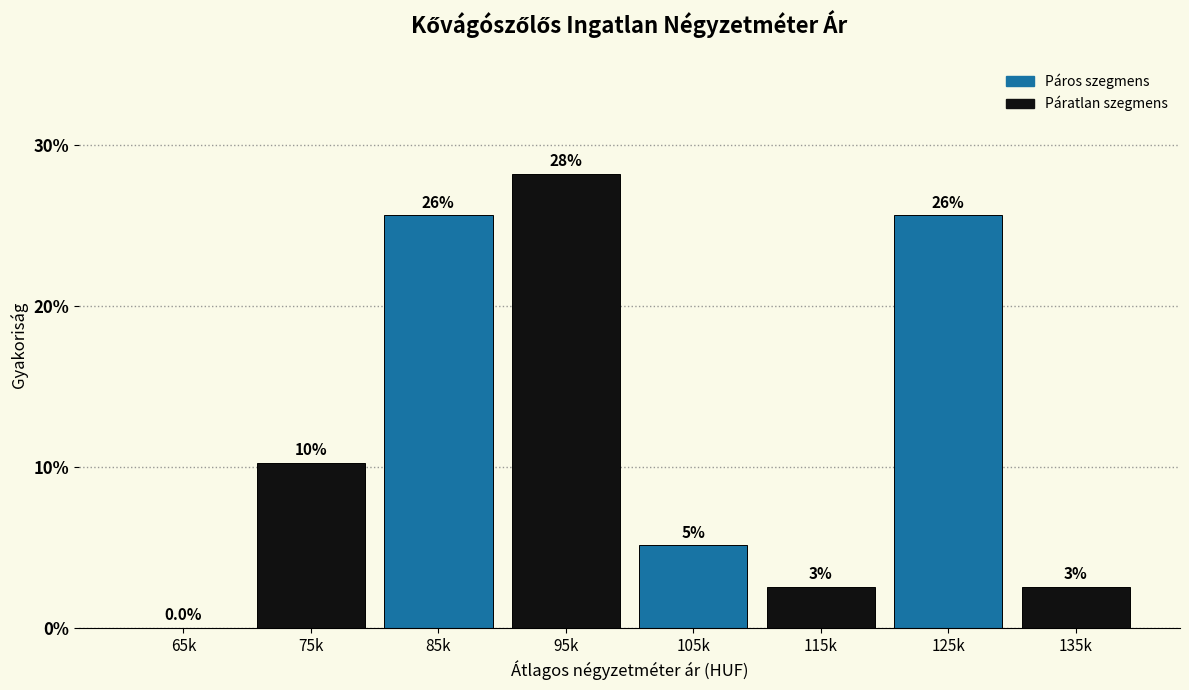

Are the bars horizontal?

No